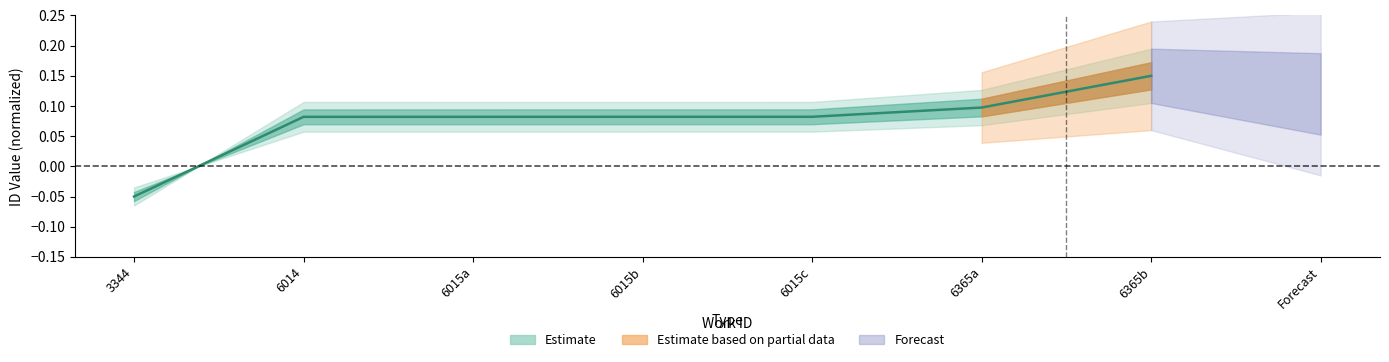

Between 6014 and 6015c, which is larger?

6015c